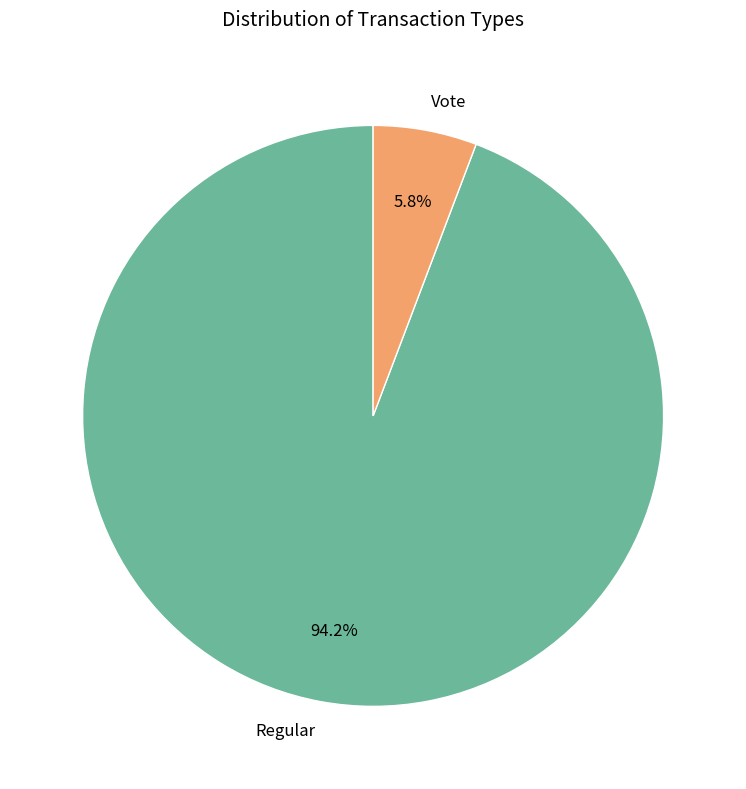

Is it true that Vote is 1% of the pie?

False